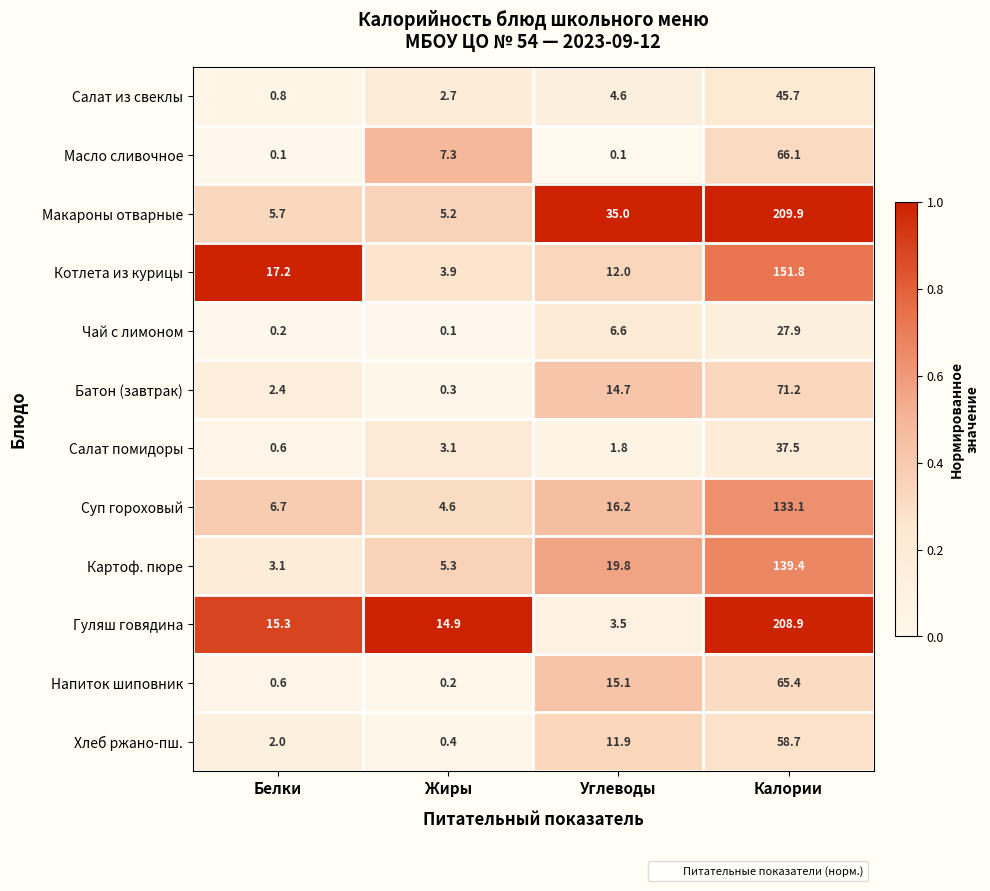

Which series has the largest total across all categories?

Макароны отварные